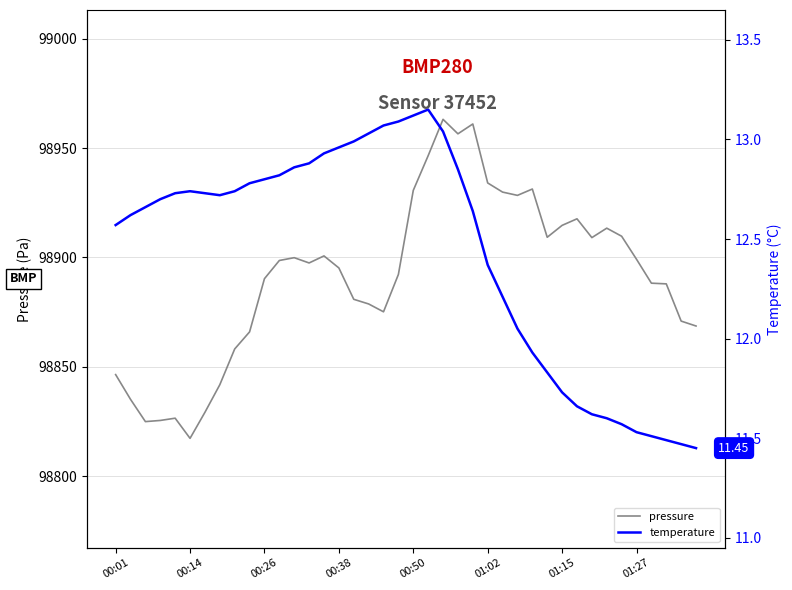

How many data points does each series have?

40